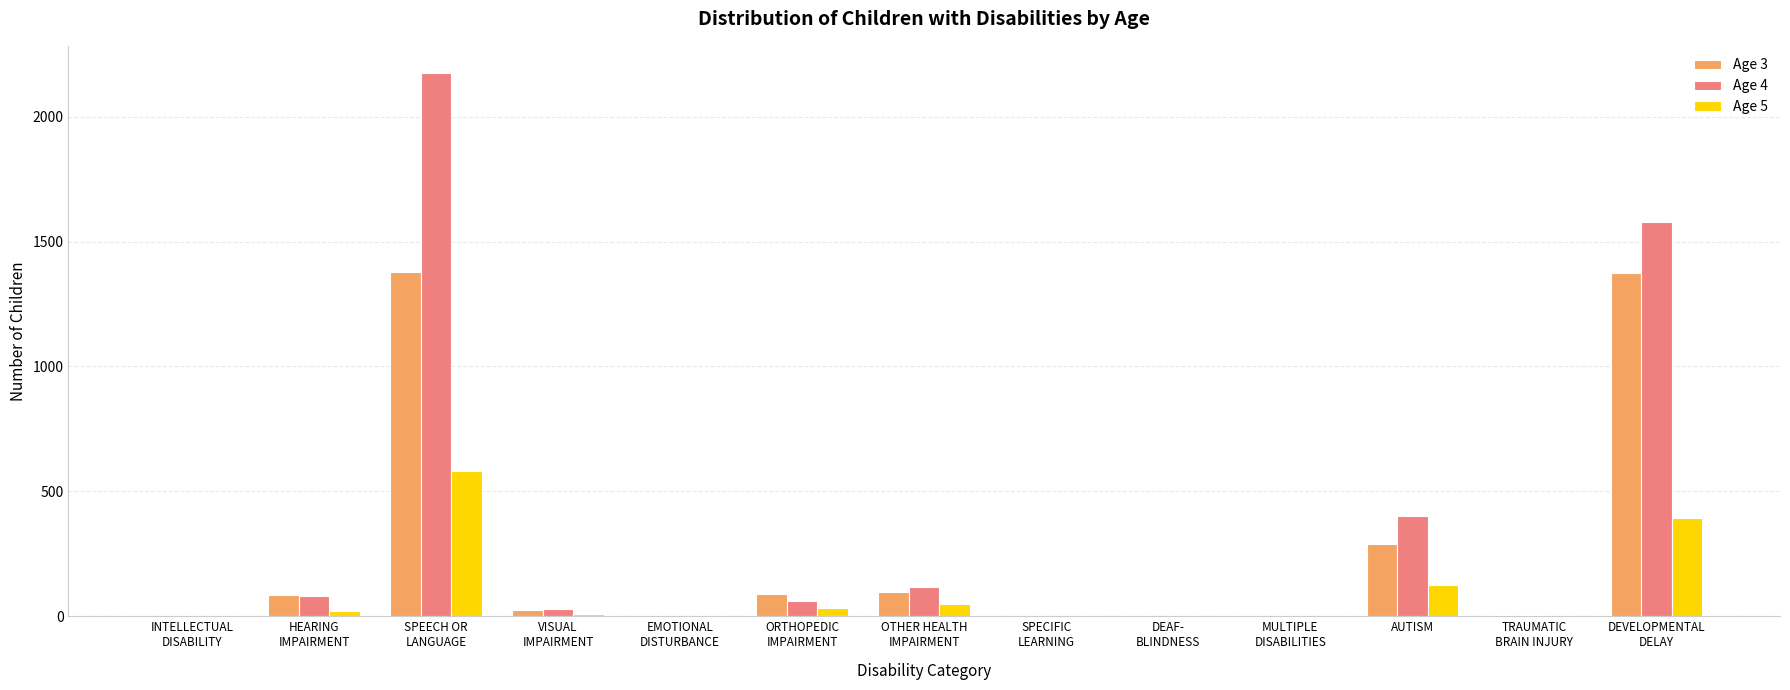

What is the maximum value shown in the chart?

2175